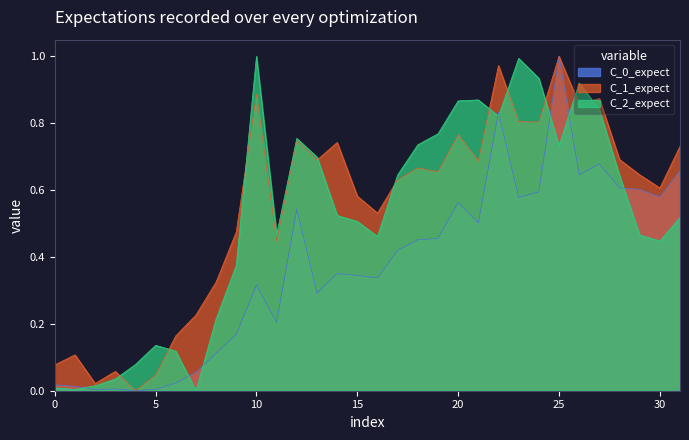

At which category is the sum across all series the highest?

25